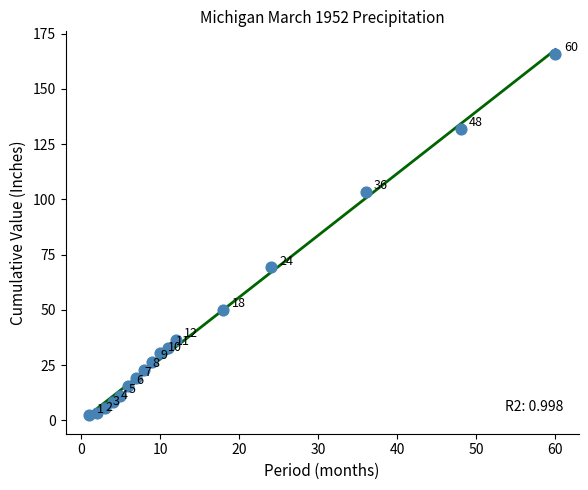

What Y value in the scatter plot is closest to 84?

69.2